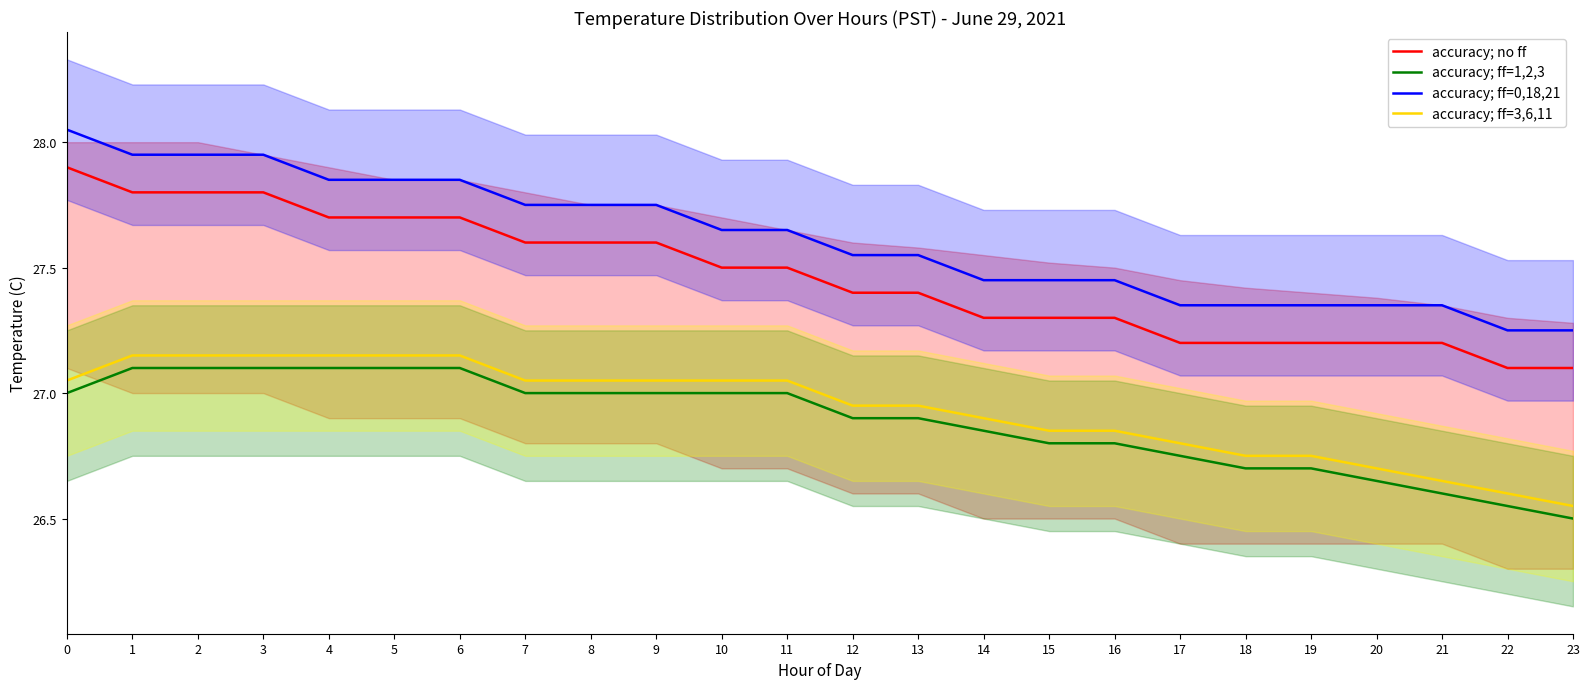

What is the smallest value displayed?

26.5